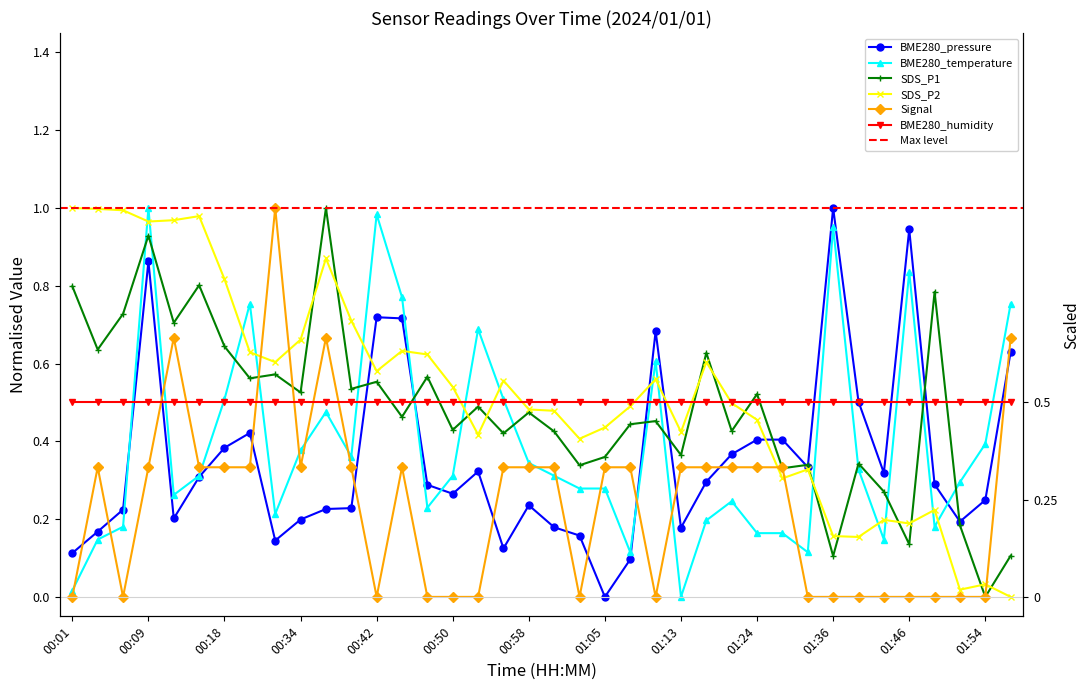

In SDS_P1, how many points are lower than both neighbors (excluding endpoints)?

15